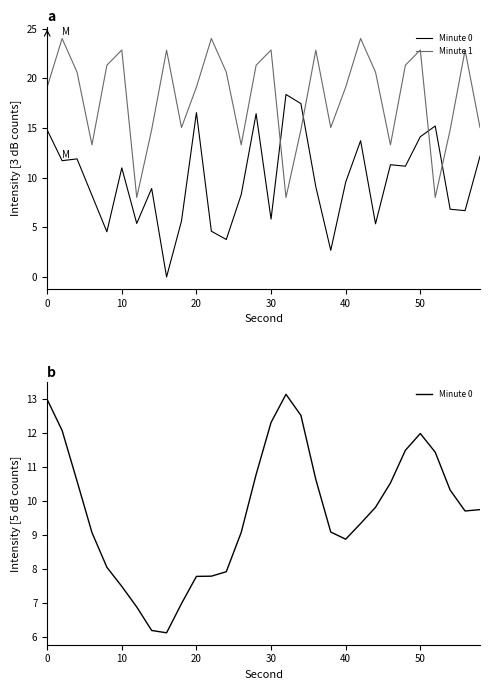

What is the lowest value of the Minute 1 series?

8.0